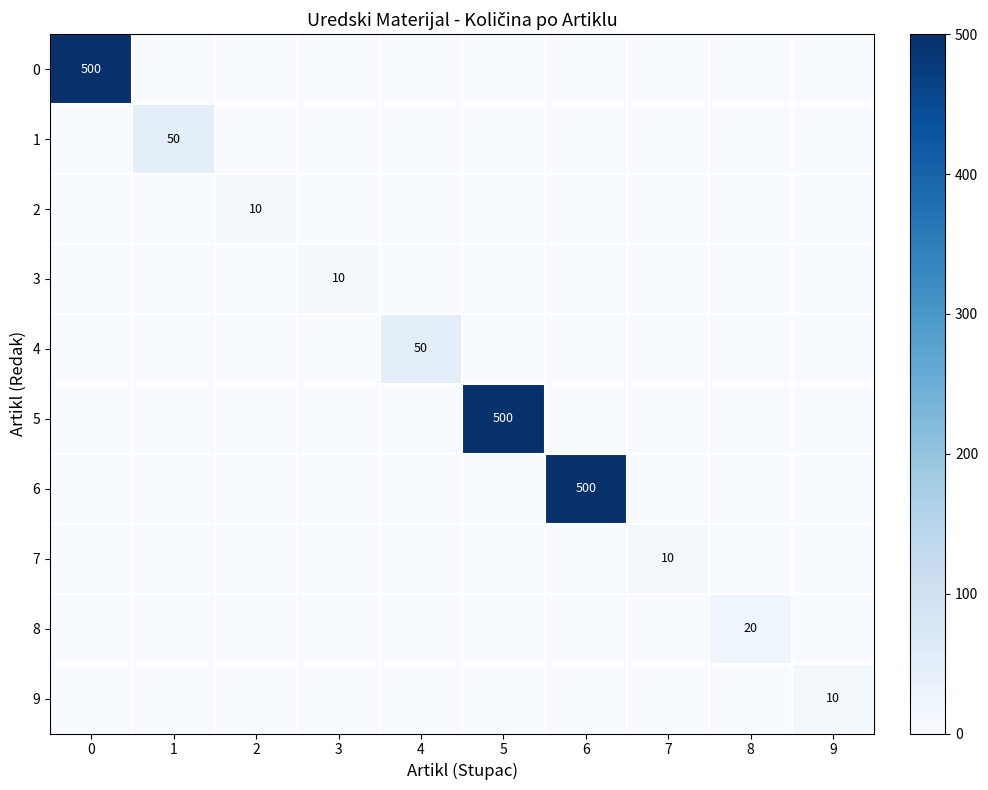

At 0, list the series in order from smallest to largest.

1, 2, 3, 4, 5, 6, 7, 8, 9, 0